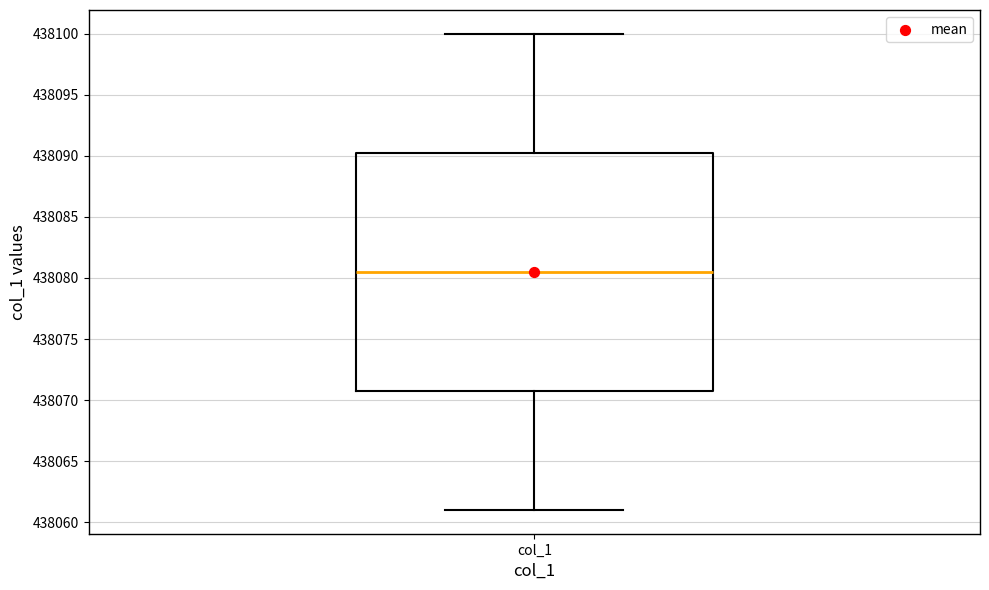

Transcribe this box plot: give where the median line is, the range the box spans, and where the two whiskers end, as read against the y-axis. The values are not printed on the chart, so give them approximately, as read against the axis.

median 438080.5, box 438071.0 to 438090.5, whiskers 438061.0 to 438100.0